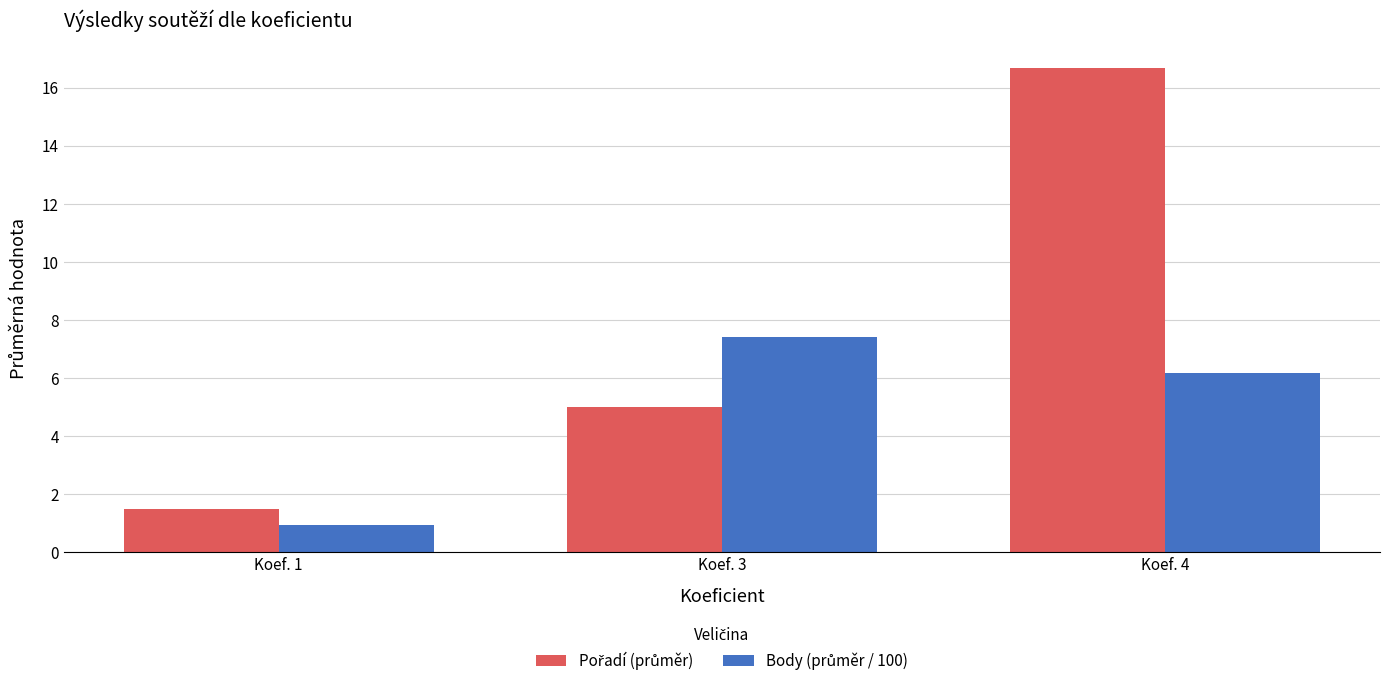

What is the total value across all series at Koef. 1?

2.4